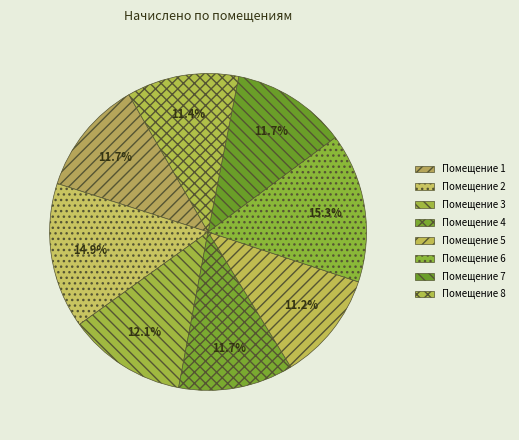

Rank the categories by value from lowest to highest.

5, 8, 1, 4, 7, 3, 2, 6